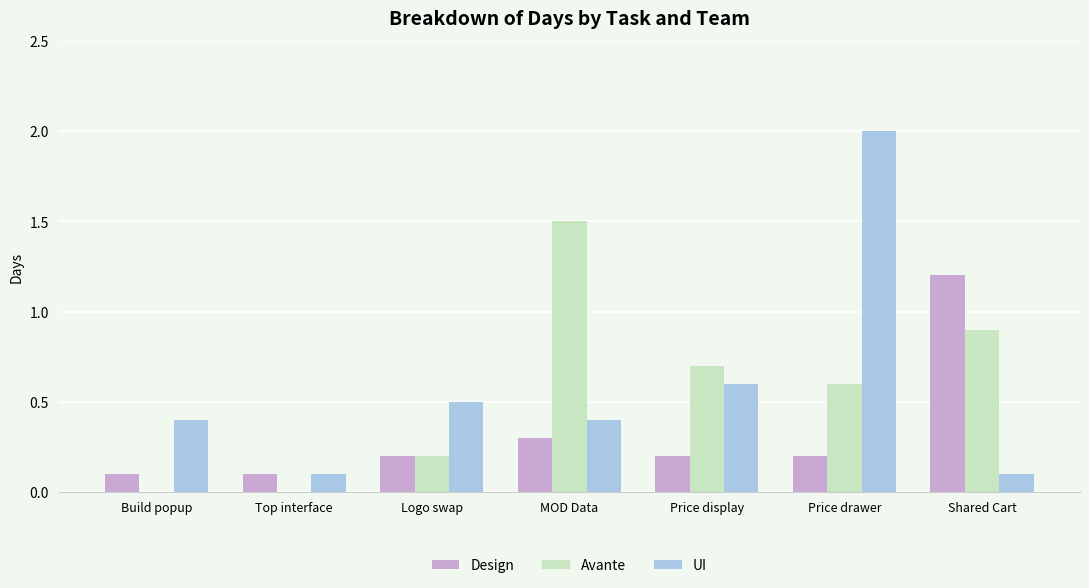

Is it true that Avante equals 1.5 at MOD Data?

True